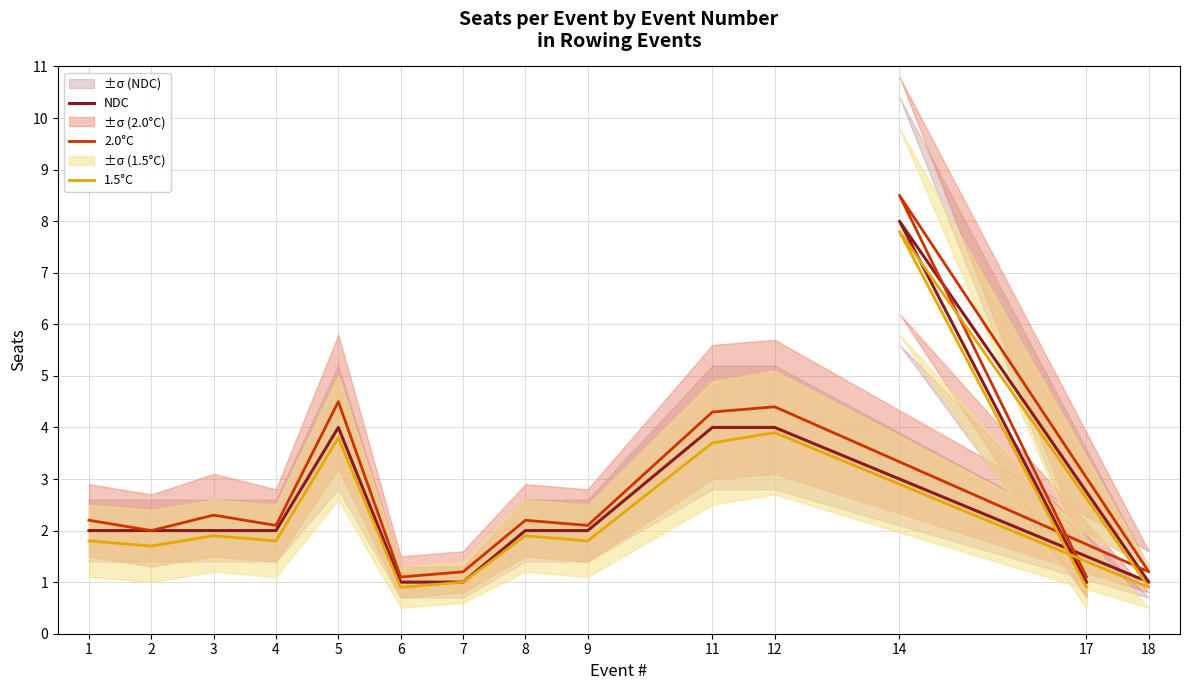

Between 1 and 17, which series saw the biggest shift?

2.0°C